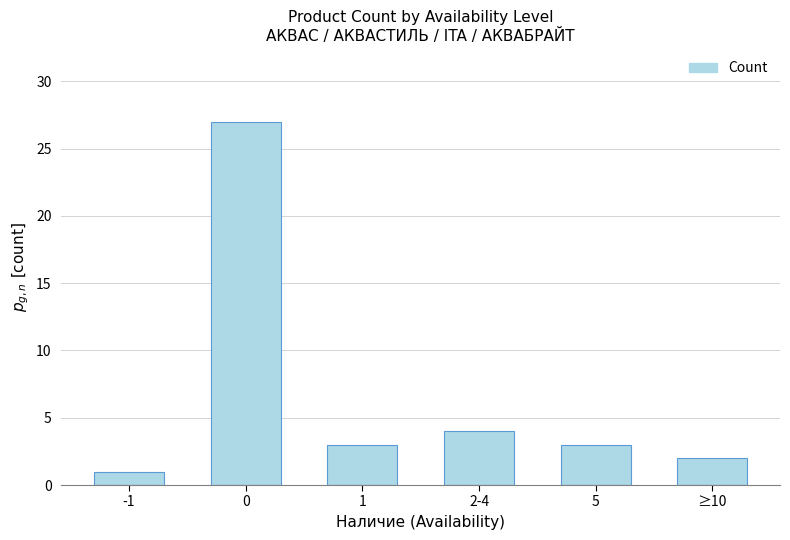

What is the smallest value displayed?

1